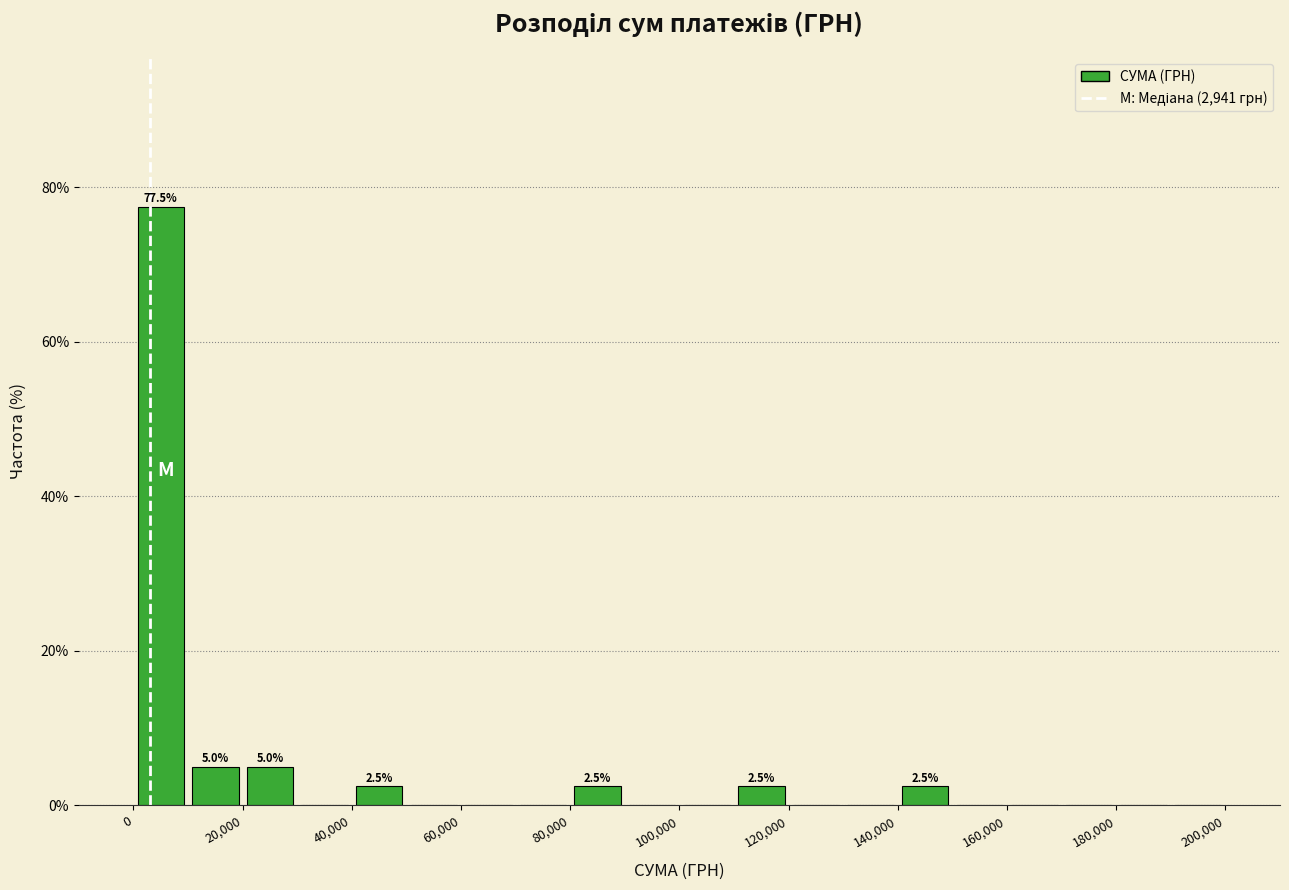

Which range on the x-axis has the tallest bar?

0 to 10000